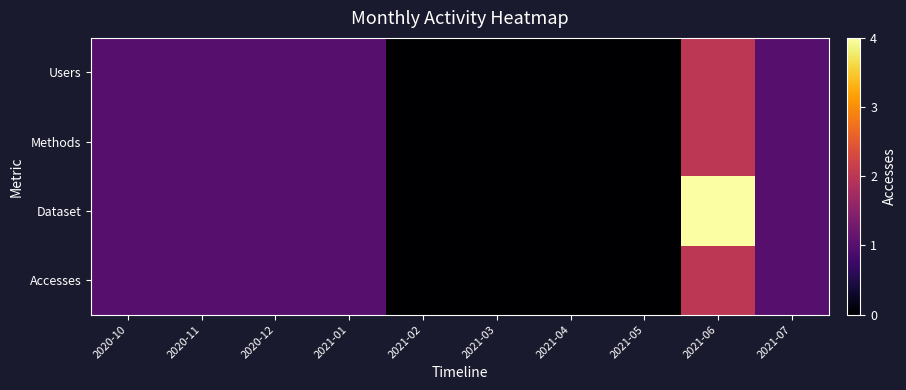

Between 2020-10 and 2021-03, which series saw the biggest shift?

Users